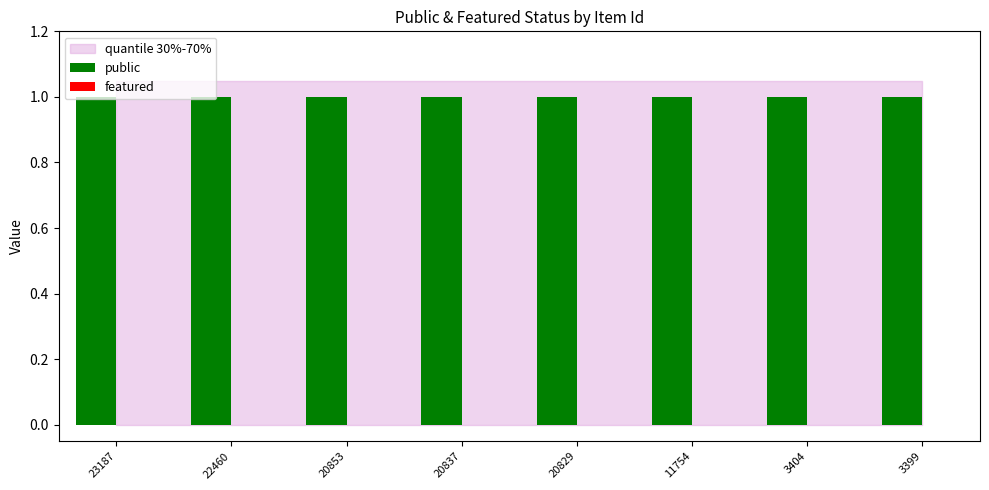

Which category has the lowest value across all series?

23187